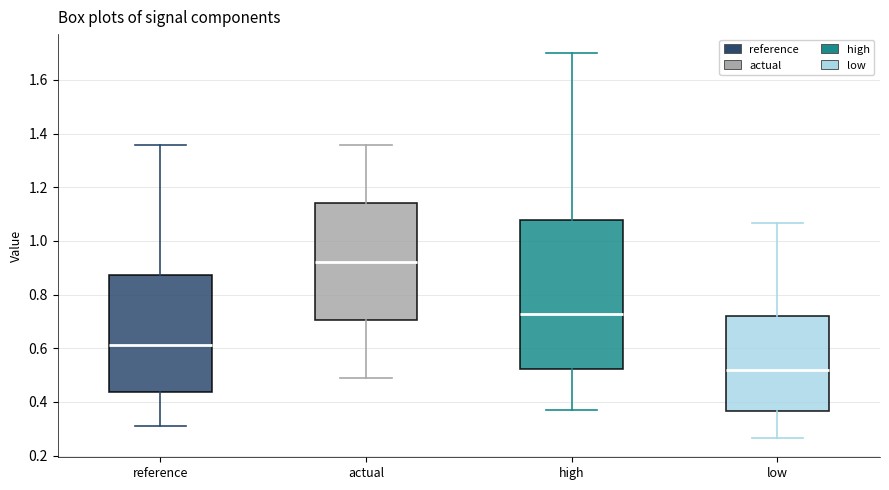

Which box's median line is the highest?

actual